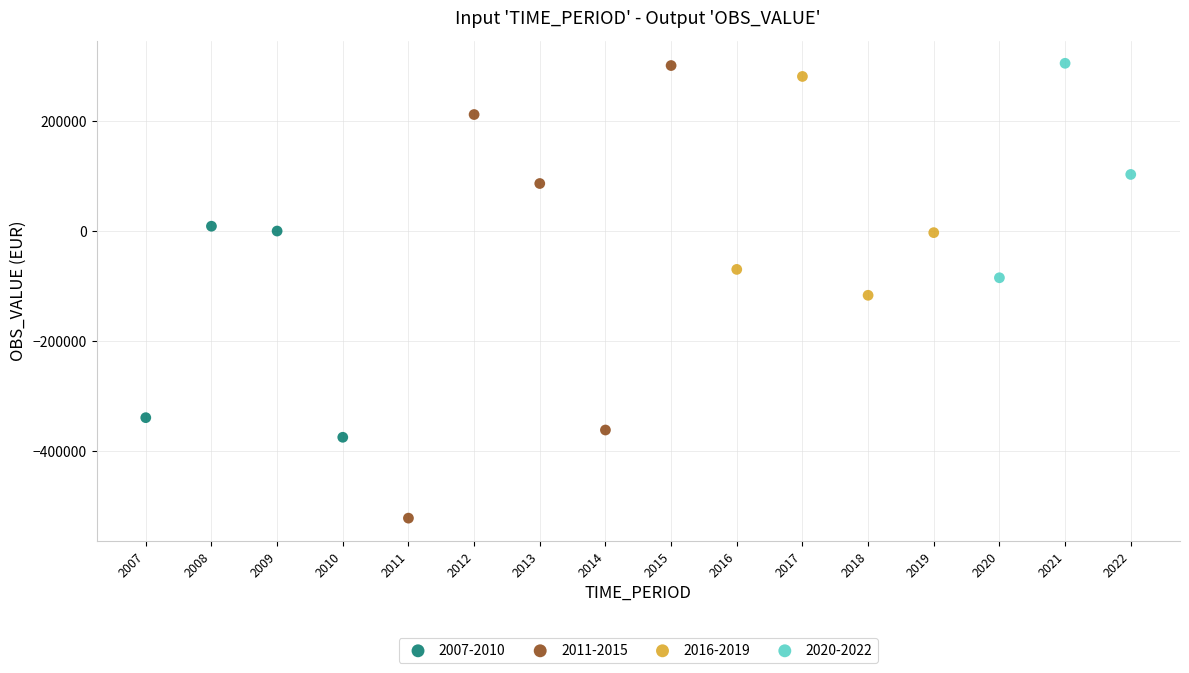

Which series contains the lowest Y value?

2011-2015